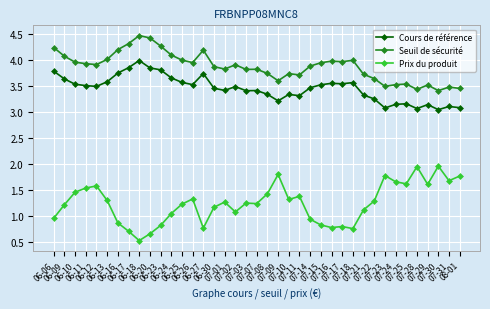

List the series in order of their overall mean, lowest first.

Prix du produit, Cours de référence, Seuil de sécurité